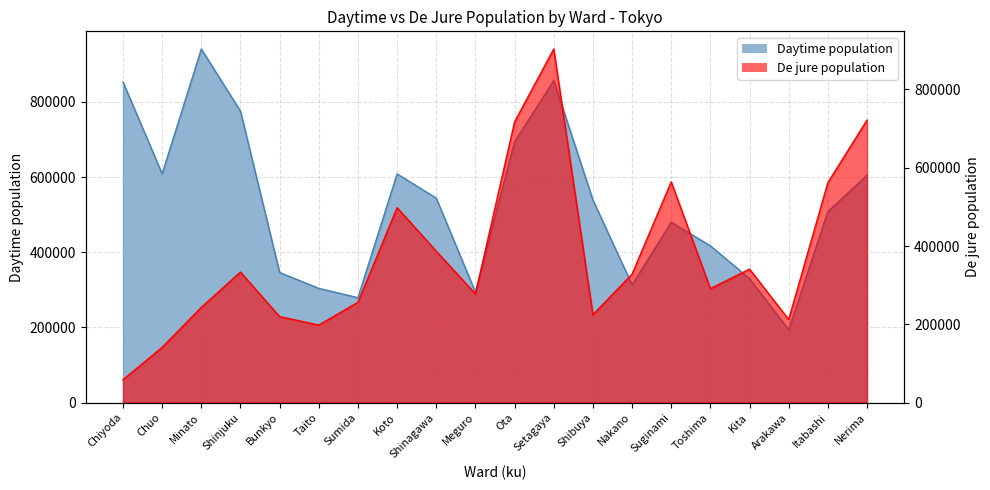

How many interior local peaks does the Daytime population series have?

4